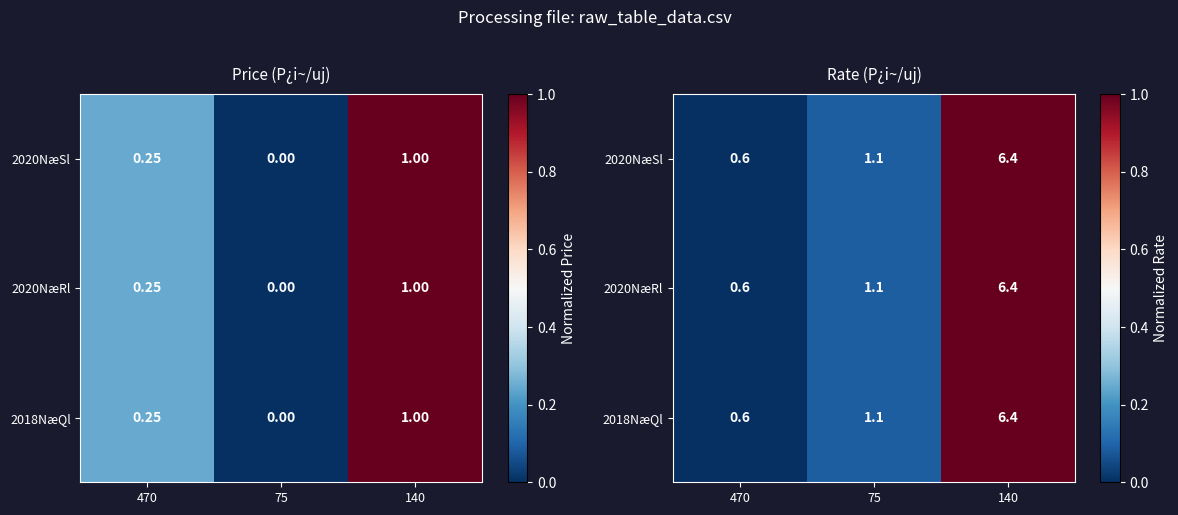

How many distinct data groups are displayed?

3